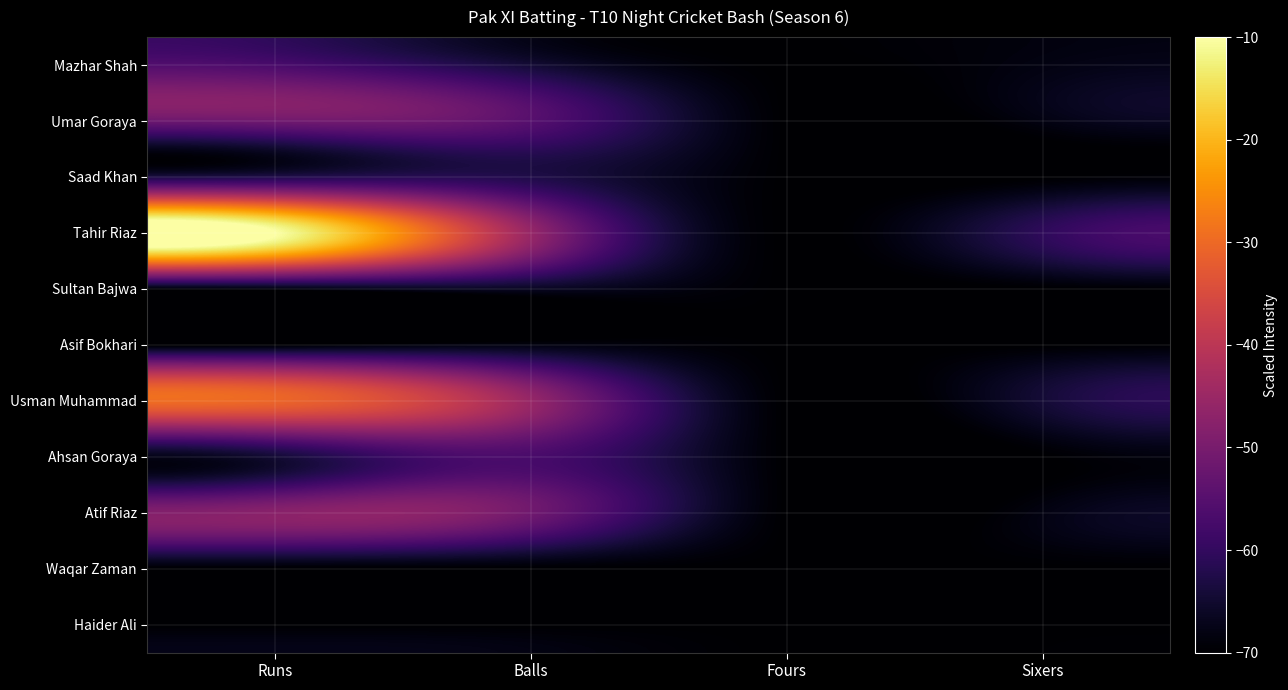

Reading right to left, transcribe all the data shown in this chart.

Mazhar Shah: Sixers=-68.1	Fours=-70.0	Balls=-64.4	Runs=-56.9
Umar Goraya: Sixers=-68.1	Fours=-70.0	Balls=-55.0	Runs=-51.3
Saad Khan: Sixers=-70.0	Fours=-70.0	Balls=-62.5	Runs=-62.5
Tahir Riaz: Sixers=-60.6	Fours=-70.0	Balls=-45.6	Runs=-10.0
Sultan Bajwa: Sixers=-70.0	Fours=-70.0	Balls=-66.3	Runs=-68.1
Asif Bokhari: Sixers=-70.0	Fours=-70.0	Balls=-68.1	Runs=-70.0
Usman Muhammad: Sixers=-64.4	Fours=-70.0	Balls=-45.6	Runs=-30.6
Ahsan Goraya: Sixers=-70.0	Fours=-70.0	Balls=-56.9	Runs=-64.4
Atif Riaz: Sixers=-68.1	Fours=-70.0	Balls=-51.3	Runs=-47.5
Waqar Zaman: Sixers=-70.0	Fours=-70.0	Balls=-70.0	Runs=-70.0
Haider Ali: Sixers=-70.0	Fours=-70.0	Balls=-70.0	Runs=-70.0